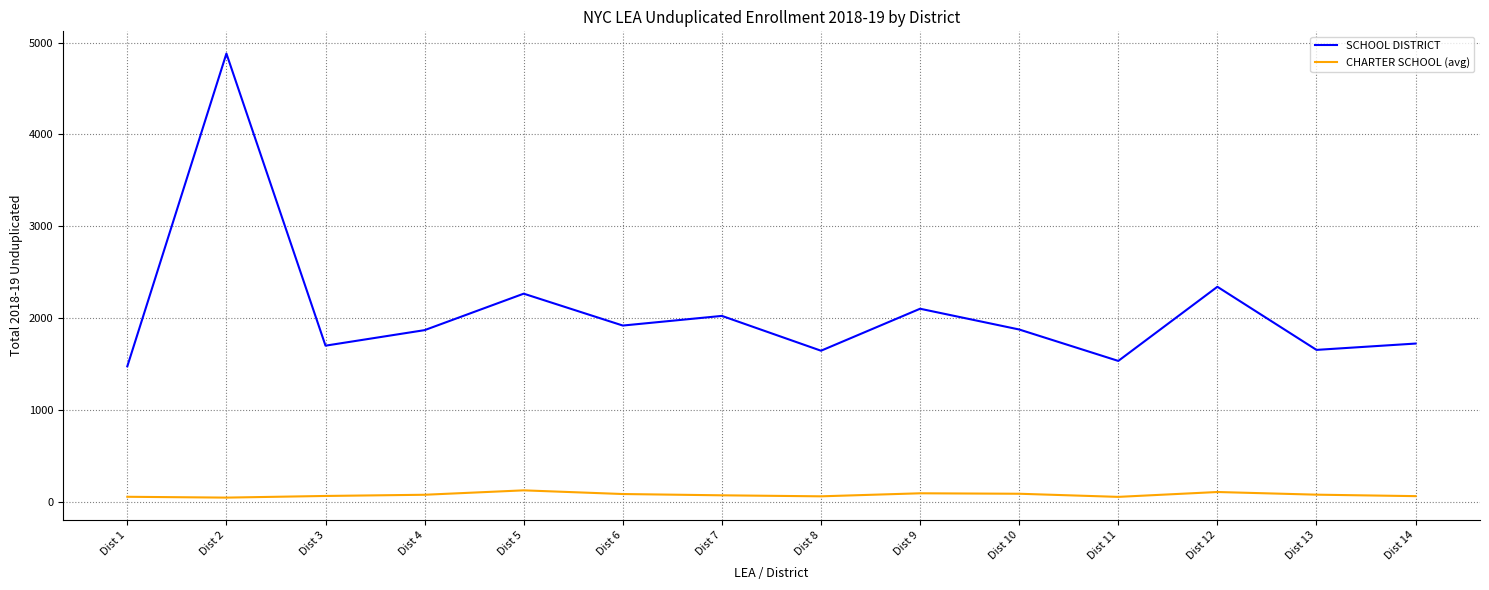

Is this an area chart (filled region under the line)?

No